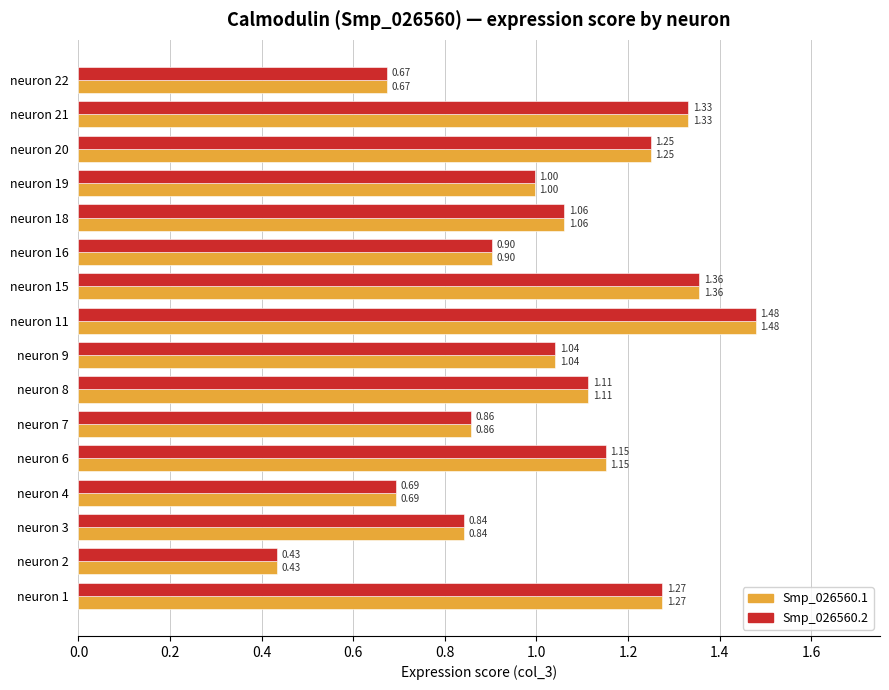

What is the sum of the Smp_026560.1 values at neuron 20 and neuron 11?

2.7